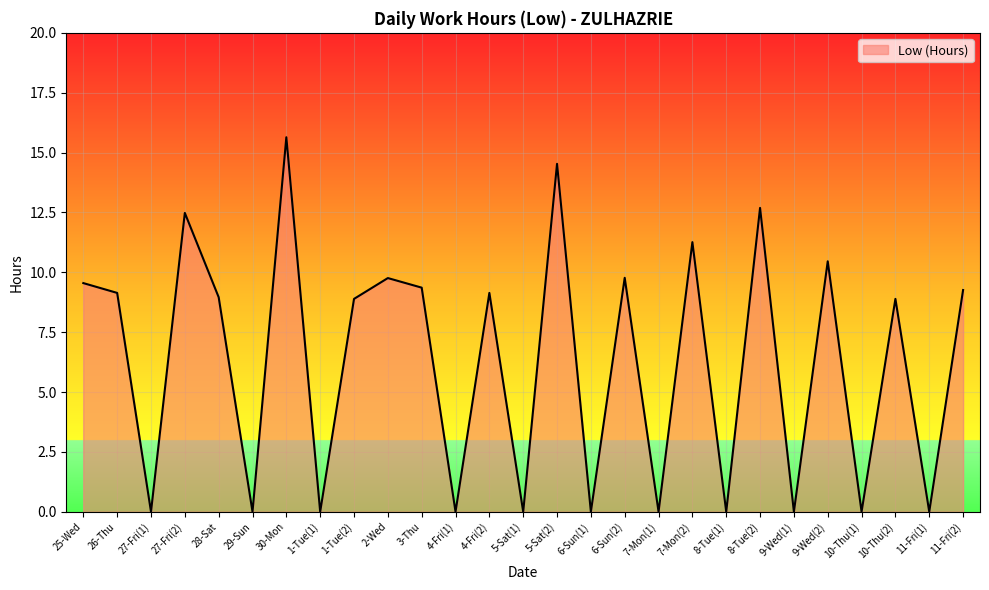

What is the difference between the values at 11-Fri(2) and 7-Mon(2)?

2.0